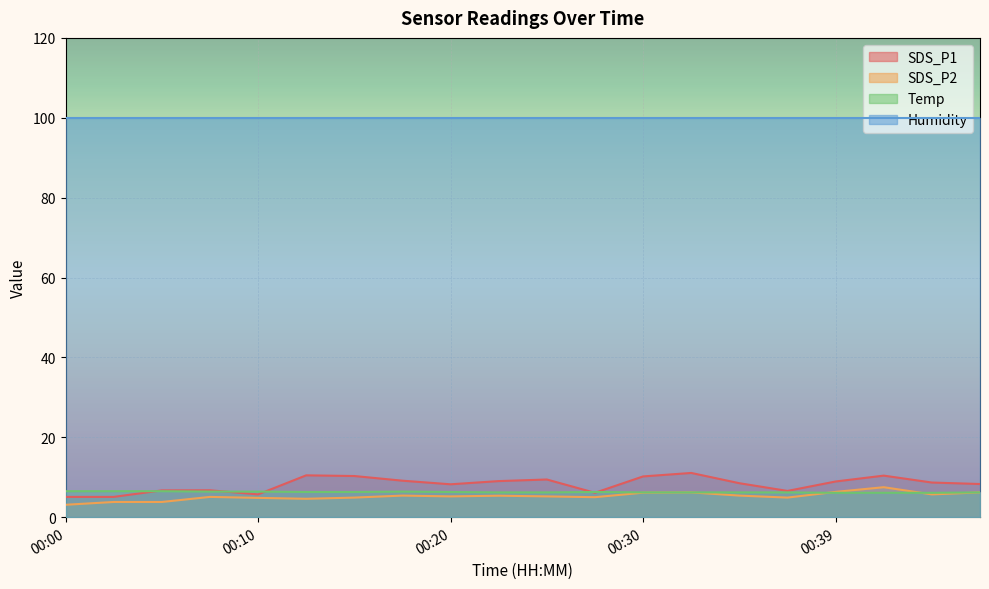

What is the minimum value shown in the chart?

3.1